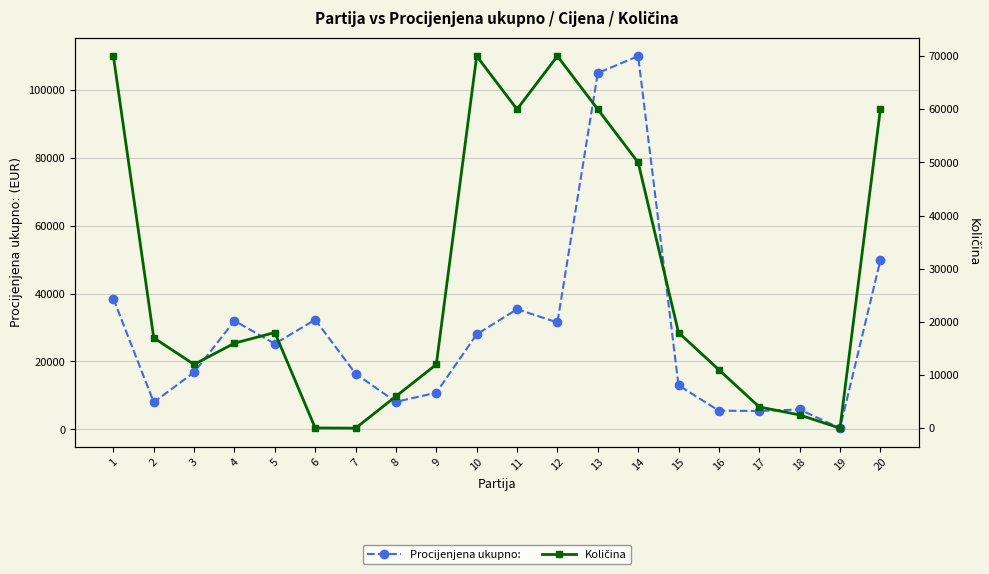

In Količina, how many points are lower than both neighbors (excluding endpoints)?

4